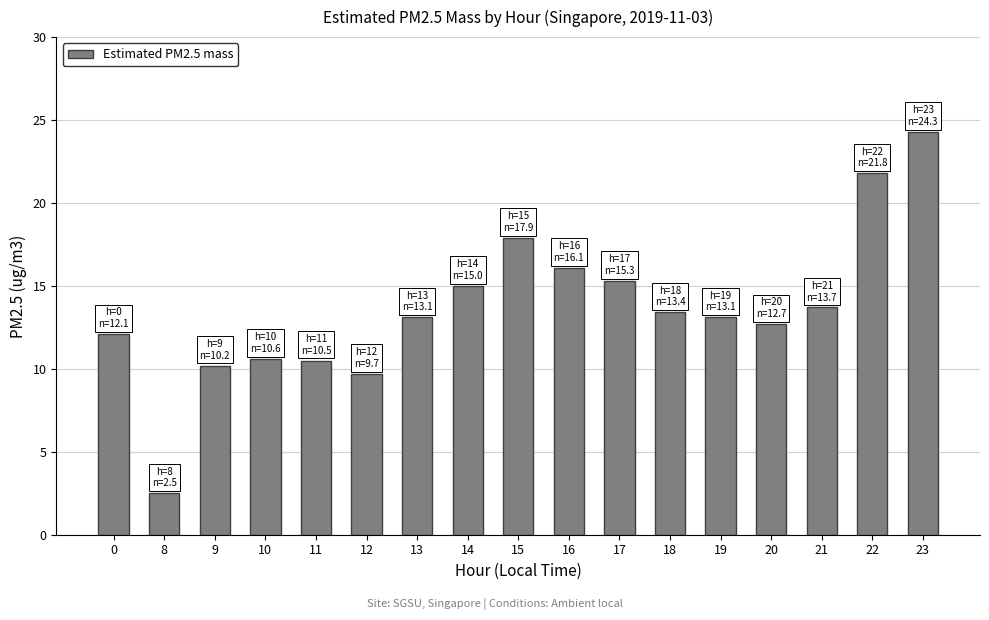

What is the ratio of the value at 0 to the value at 15?

0.7